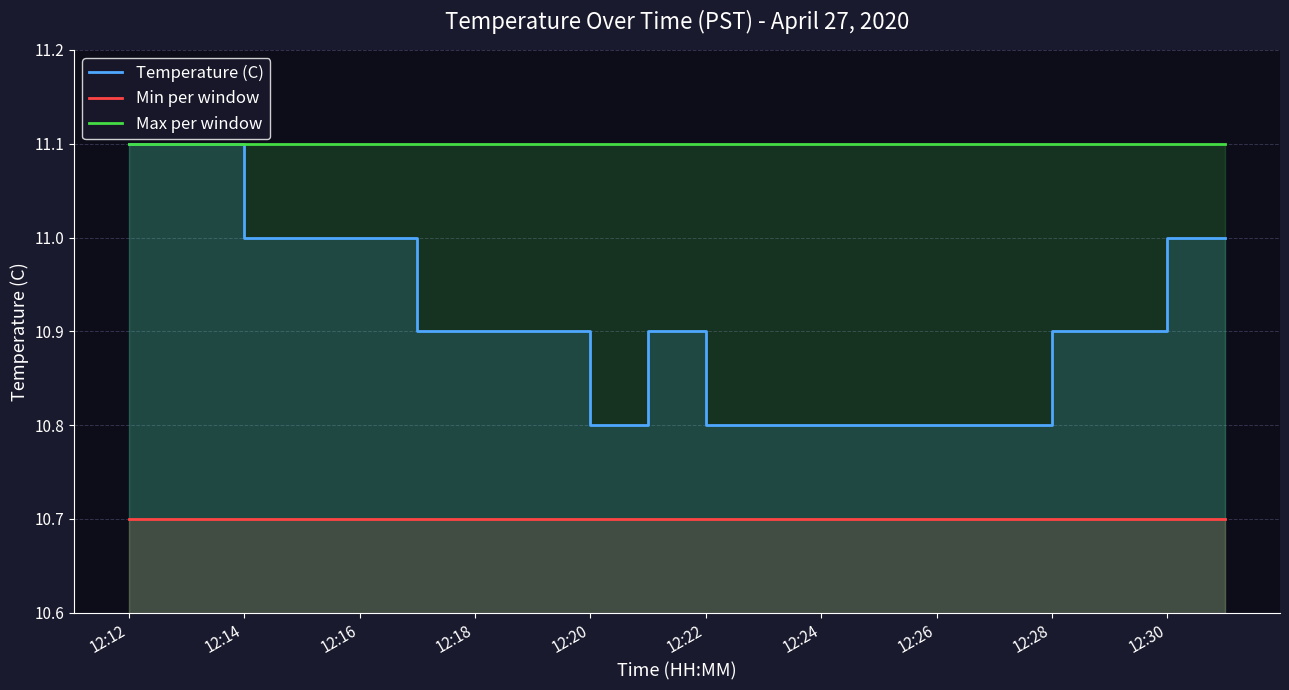

What is the highest value of the Min per window series?

10.7